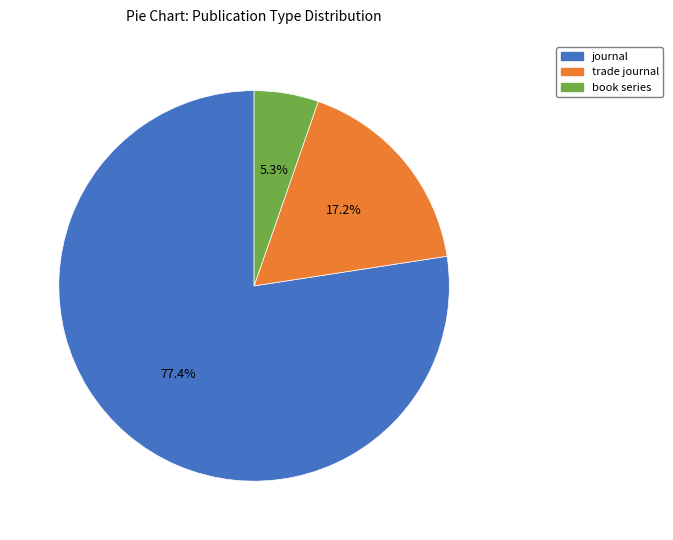

Between journal and trade journal, which is larger?

journal